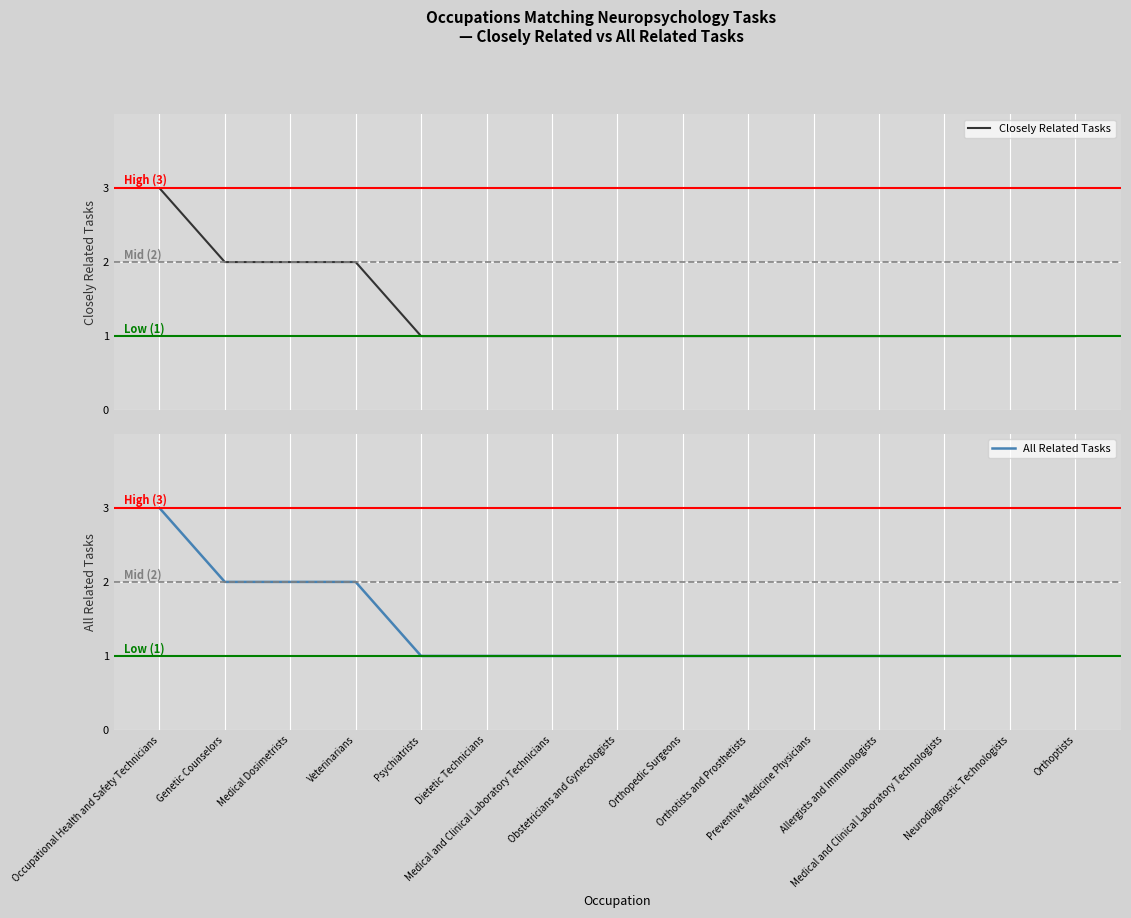

What are all the series names shown in the legend?

Closely Related Tasks, All Related Tasks